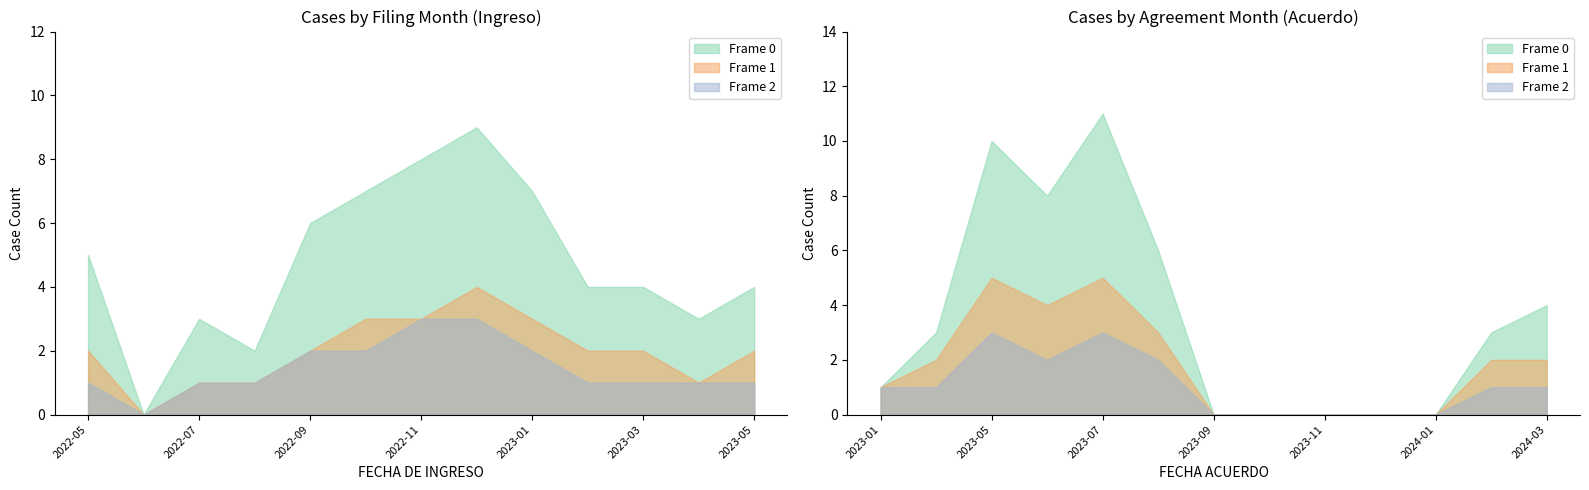

At which category does the data reach its first local peak?

2022-07